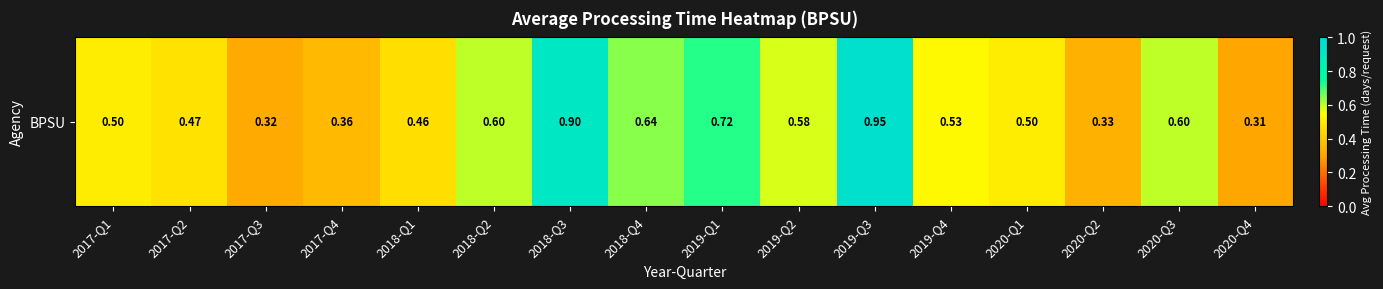

True or false: the data shows 0.6 at 2018-Q2.

True